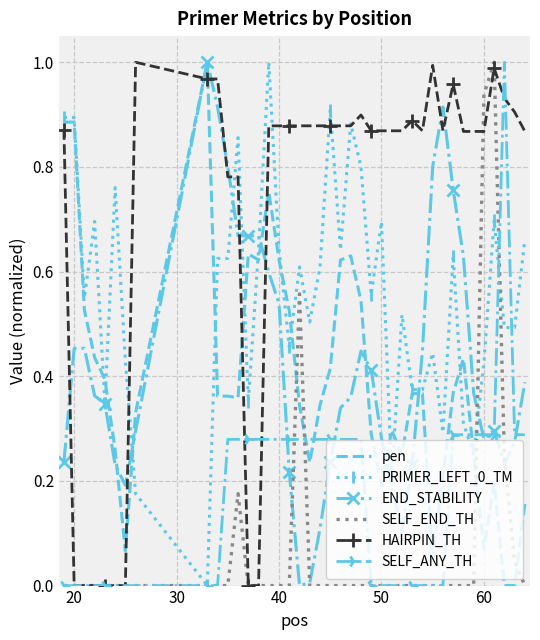

How many intersections are there between pen and SELF_ANY_TH?

3